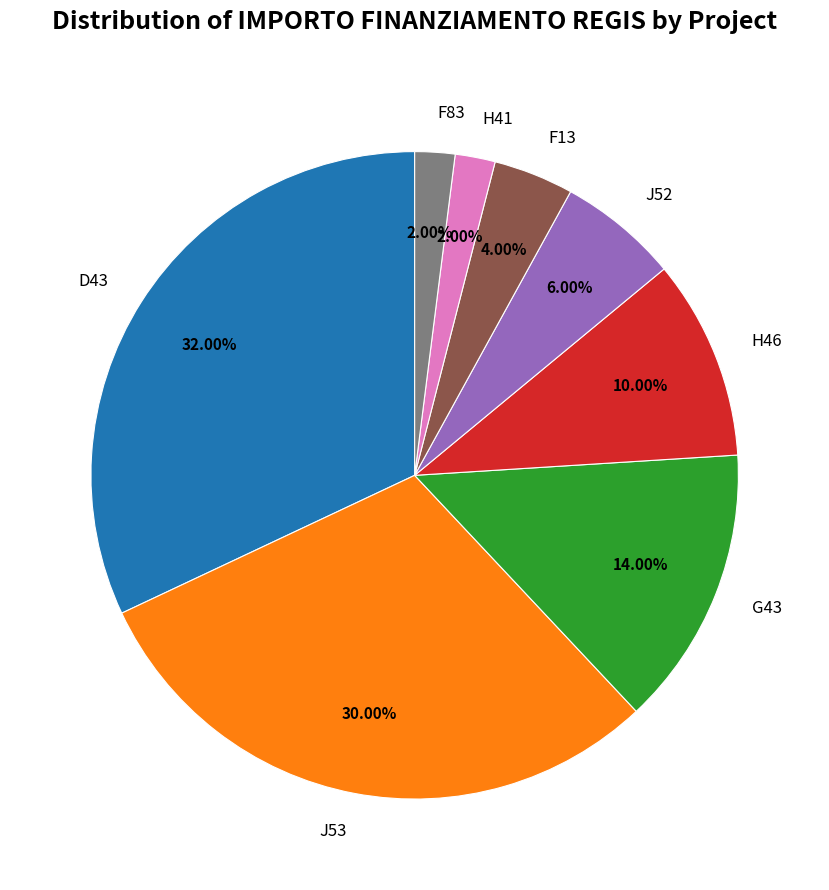

Combined, do J53 and H46 account for over 50%?

No